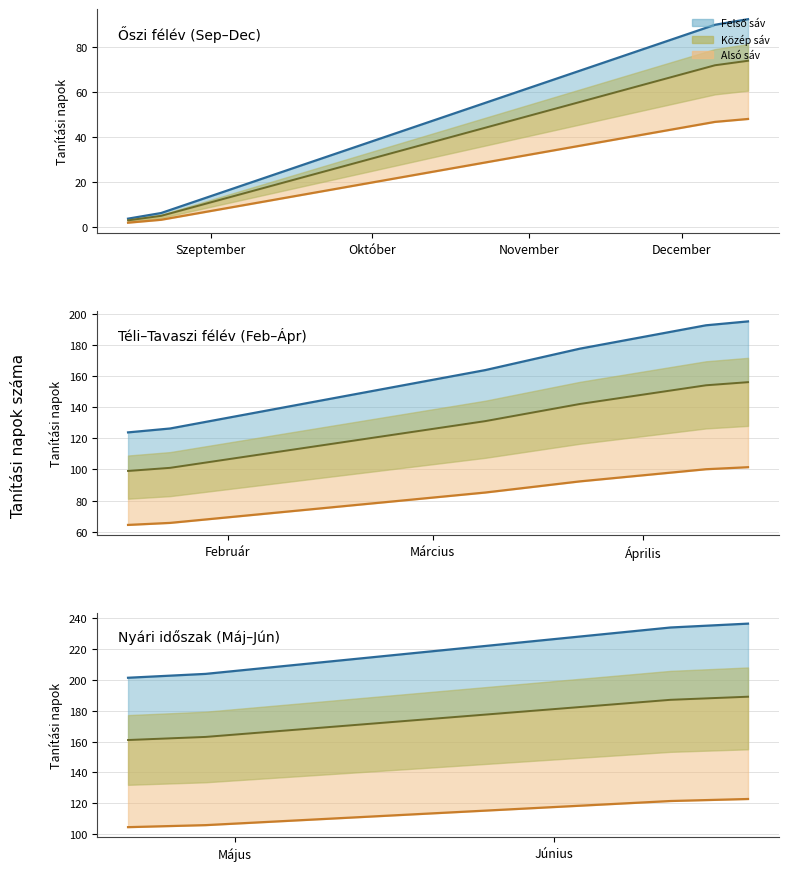

True or false: Középérték and Felső becslés intersect in this chart.

False